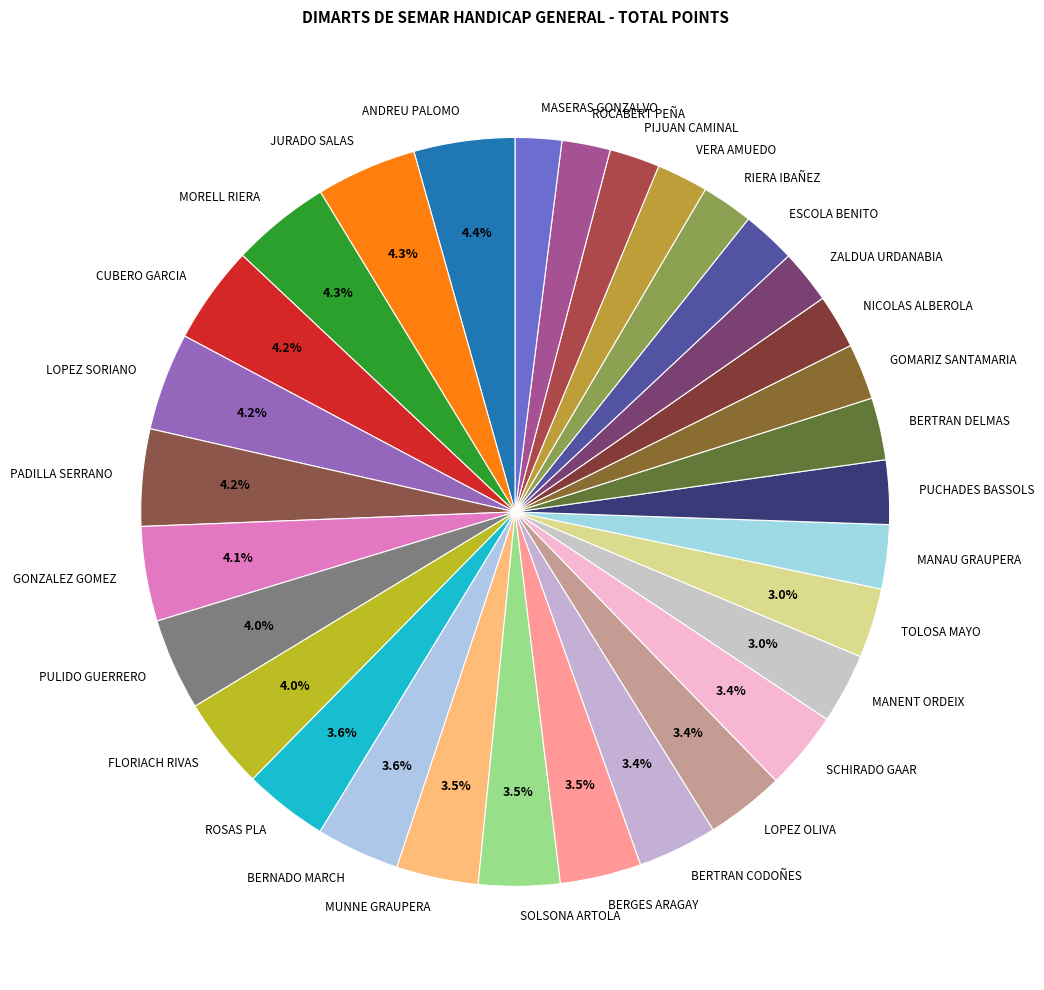

True or false: BERNADO MARCH accounts for 11% of the total.

False